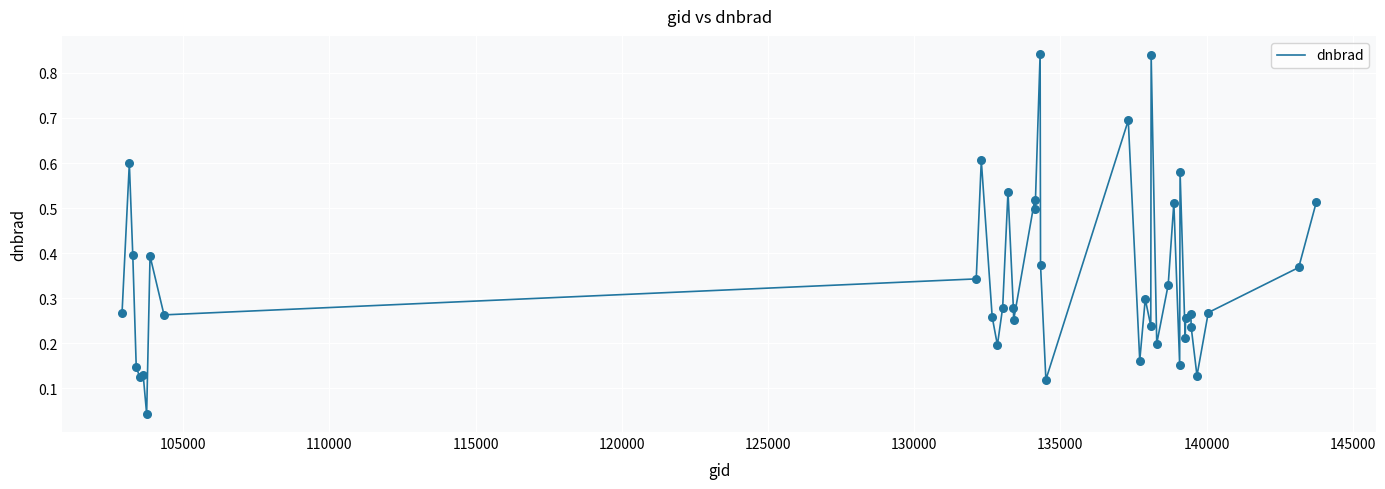

Does the chart have visible grid lines?

Yes